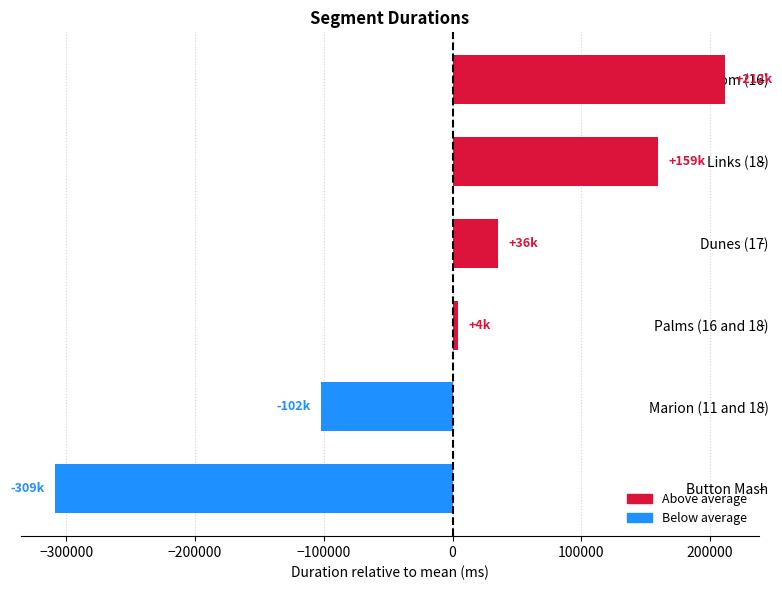

What is the difference between the second highest and second lowest values?

261454.0